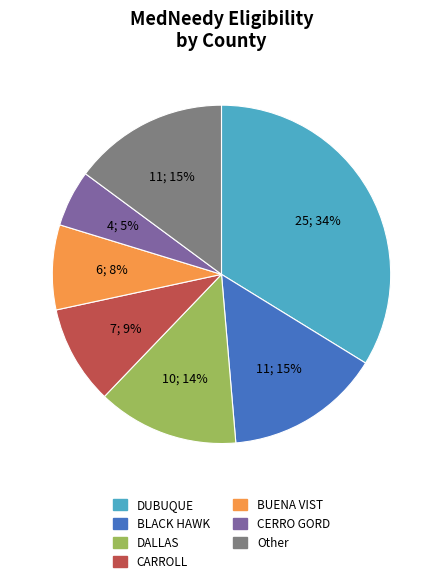

To the nearest percent, what is the average slice percentage?

14%